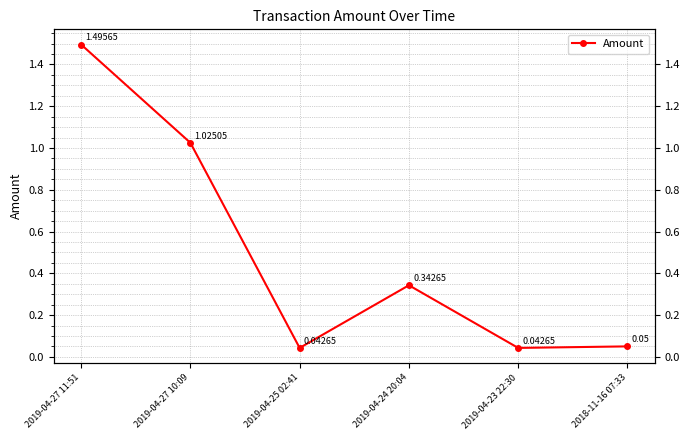

What is the sum of the values at 2019-04-23 22:30 and 2019-04-24 20:04?

0.4